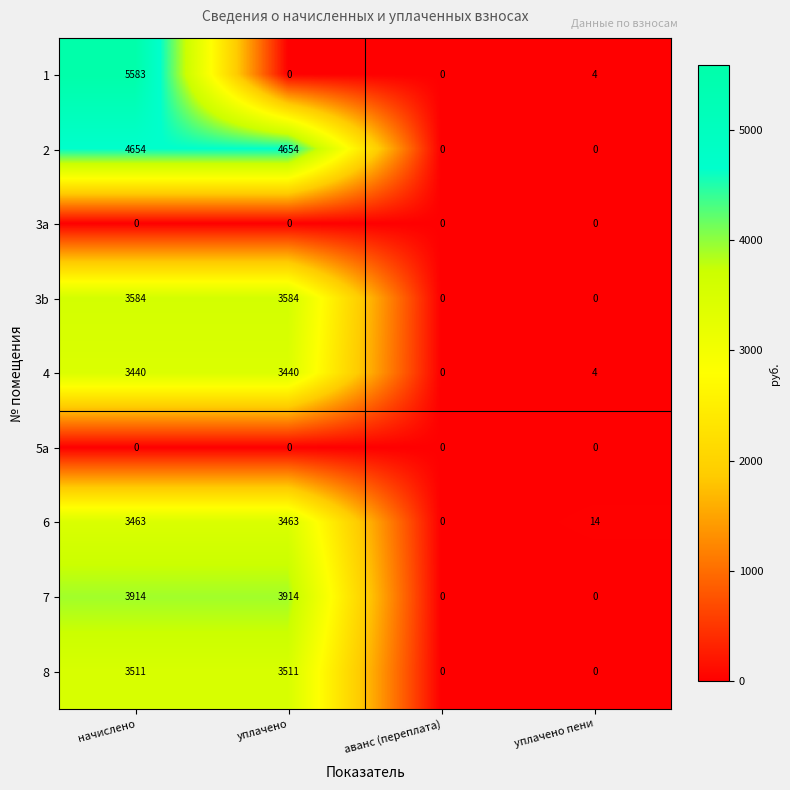

Which category has the highest value across all series?

начислено